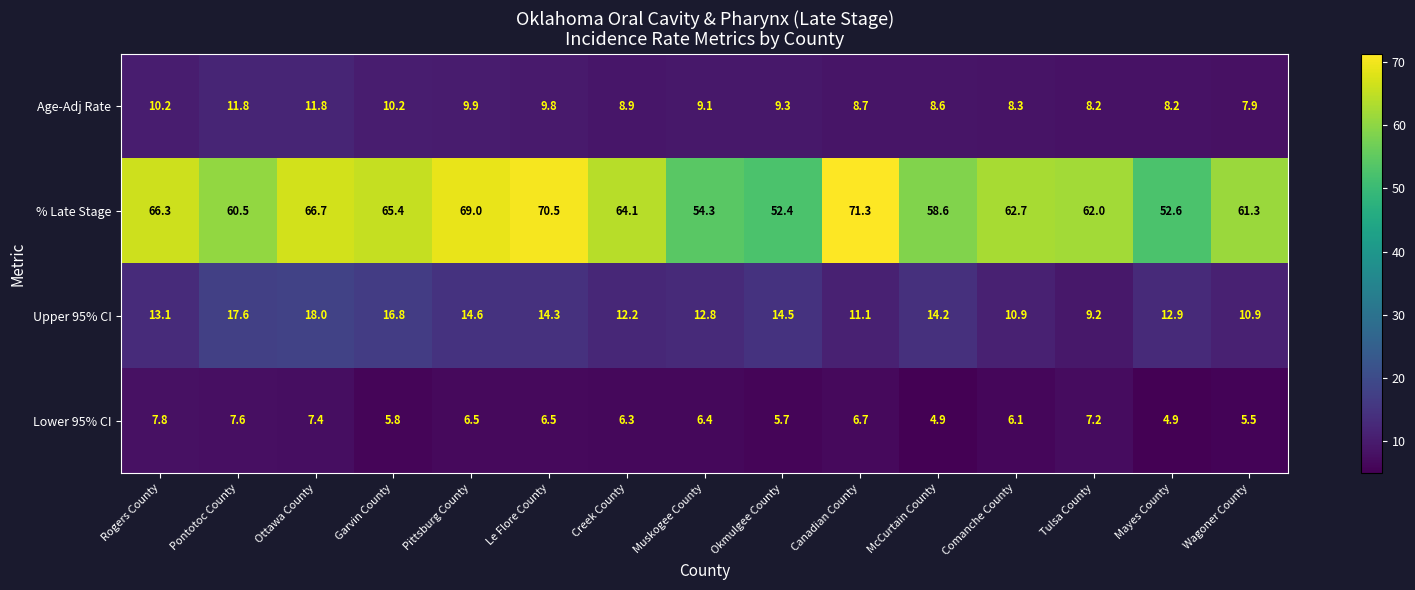

What is the total value across all series at Mayes County?

78.6